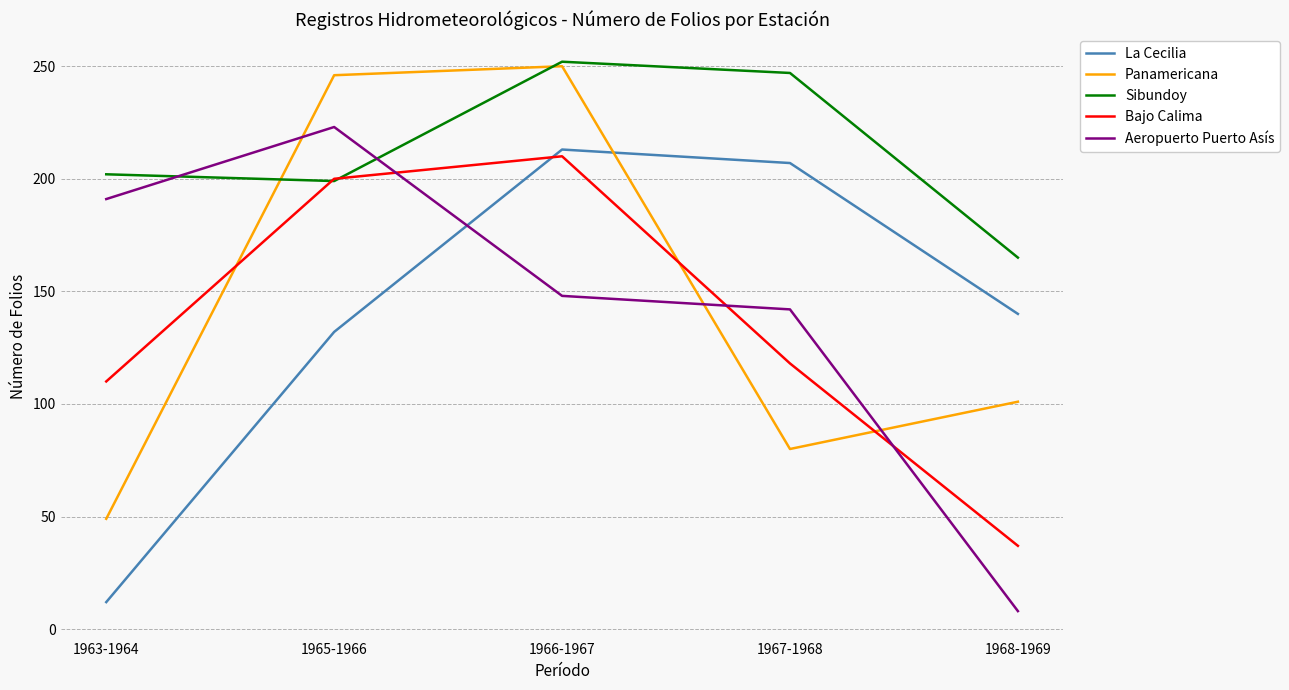

True or false: Bajo Calima and Aeropuerto Puerto Asís cross at least once.

True